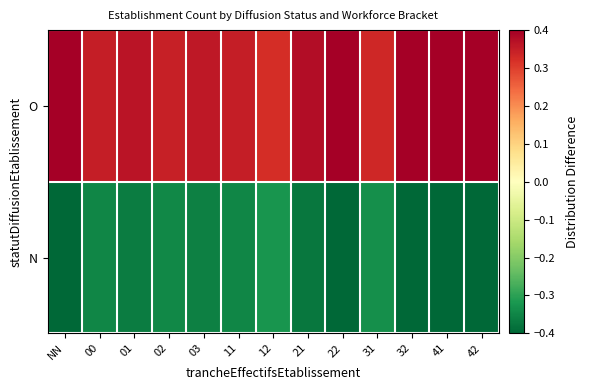

Reading left to right, transcribe all the data shown in this chart.

O: NN=0.4	00=0.3	01=0.4	02=0.3	03=0.4	11=0.3	12=0.3	21=0.4	22=0.4	31=0.3	32=0.5	41=0.5	42=0.5
N: NN=-0.4	00=-0.3	01=-0.4	02=-0.3	03=-0.4	11=-0.3	12=-0.3	21=-0.4	22=-0.4	31=-0.3	32=-0.5	41=-0.5	42=-0.5